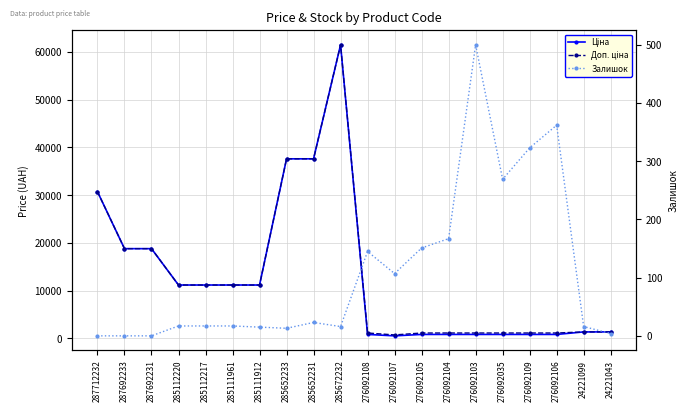

What position from the left is 276092109?

17